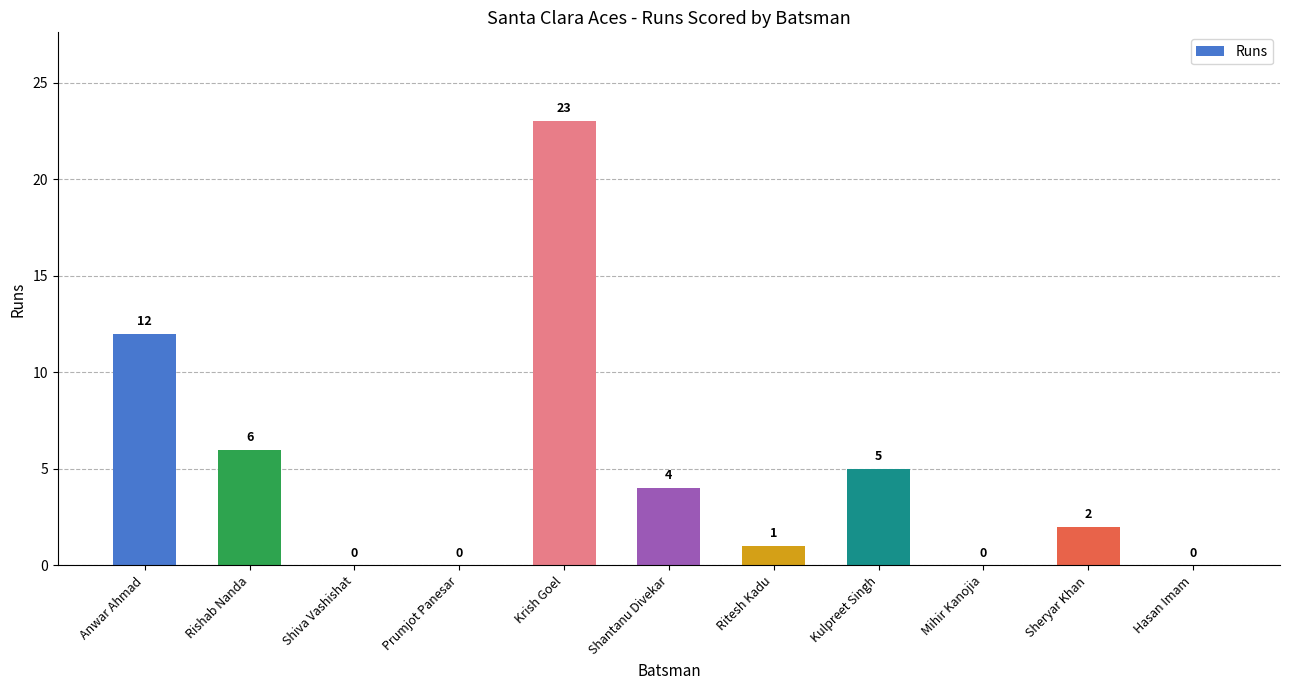

What is the sum of all values?

53